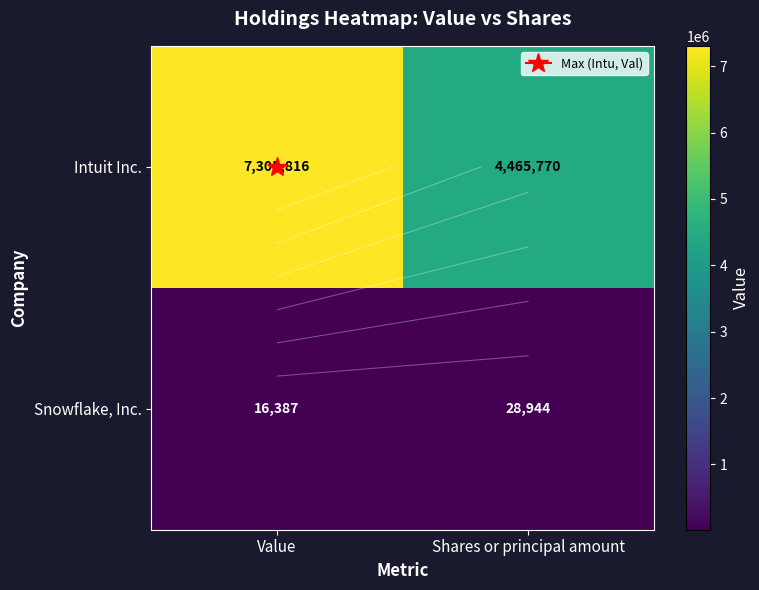

The Snowflake, Inc. series shows 3624 at Value. True or false?

False